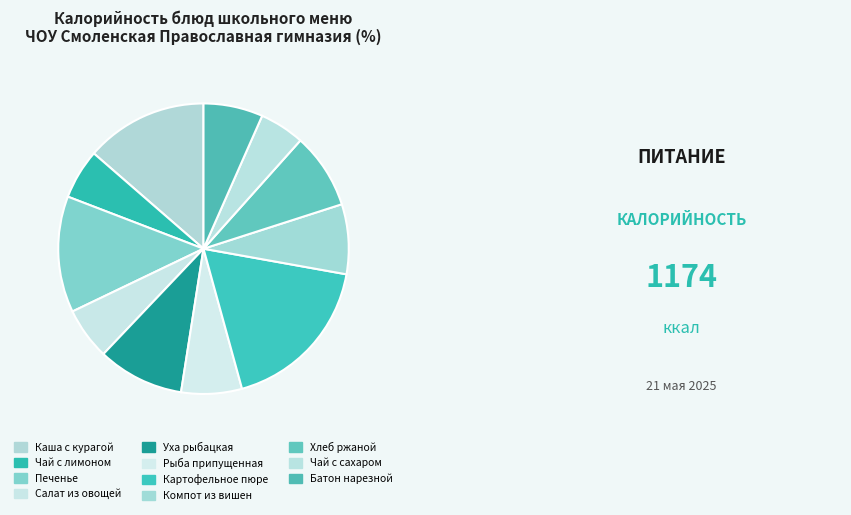

Is Чай с лимоном the majority of the pie?

No